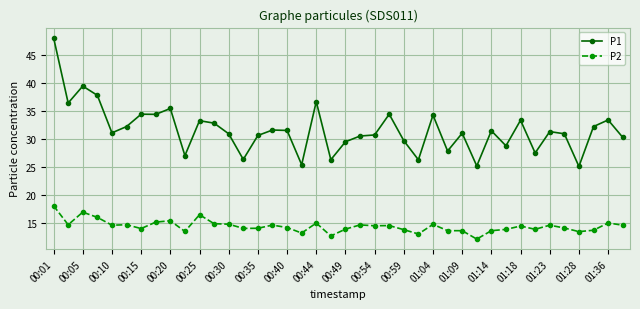

Which series has the widest spread of values?

P1